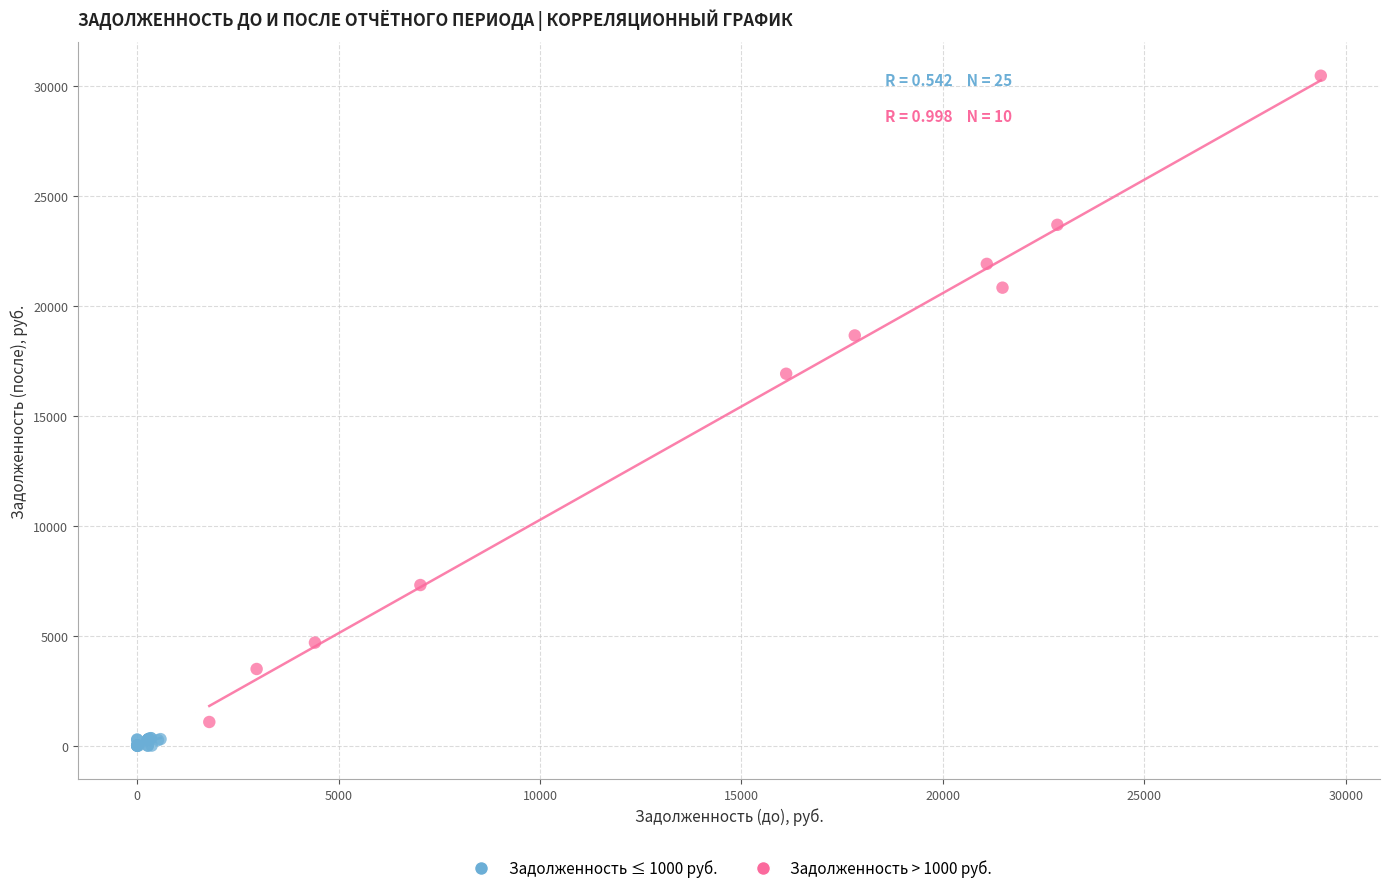

Which series contains the lowest Y value?

Задолженность ≤ 1000 руб.